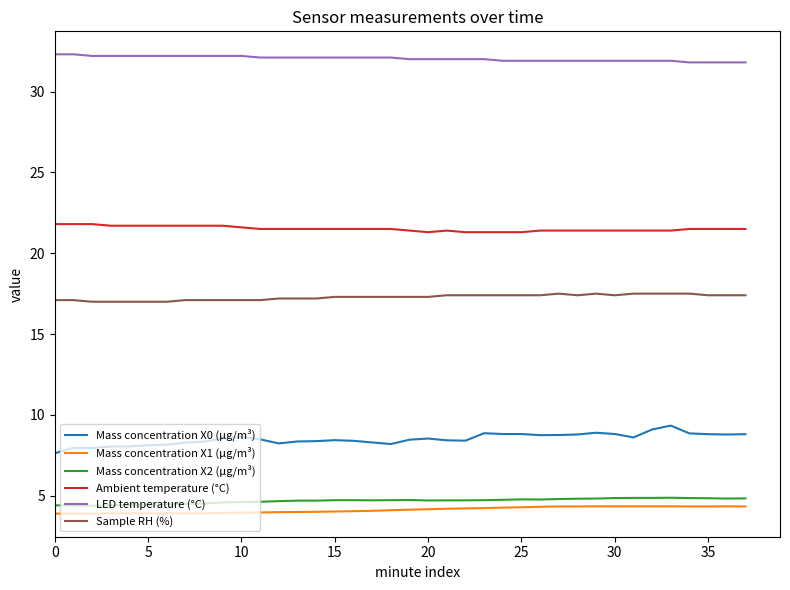

Does the chart display data point markers on the line(s)?

No